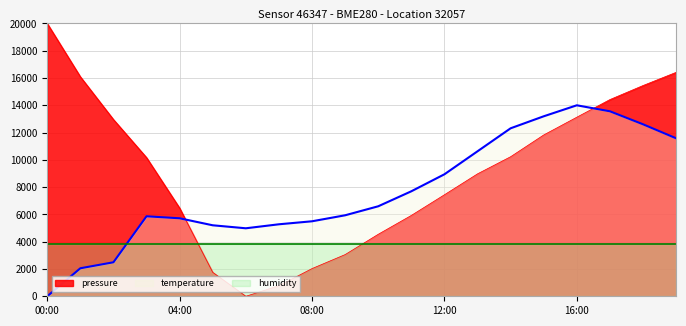

What is the difference between the highest and lowest values at 09:00?

2881.6